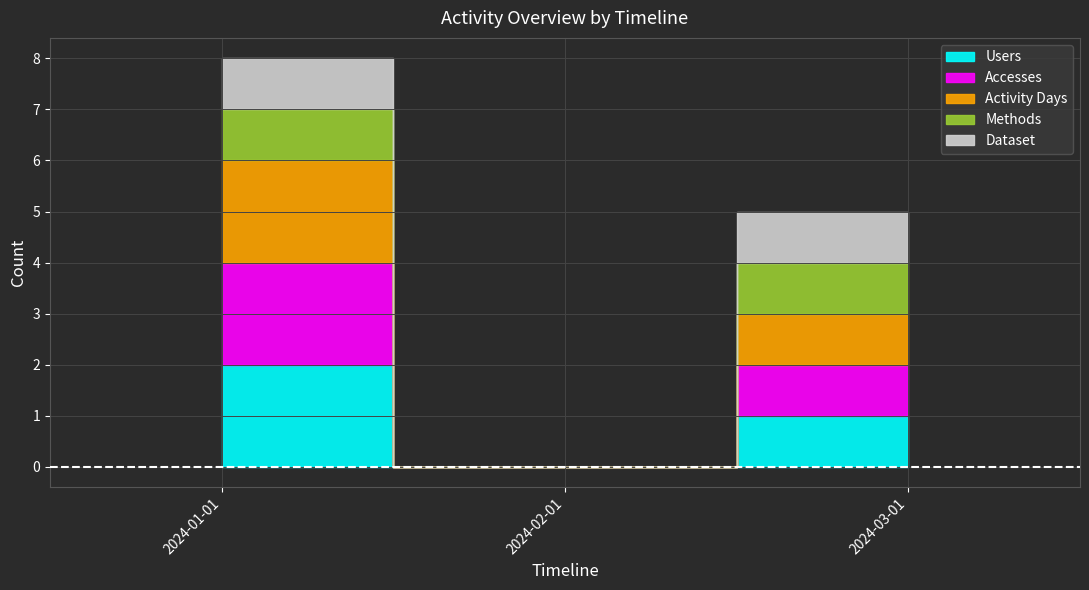

How many distinct data groups are displayed?

5